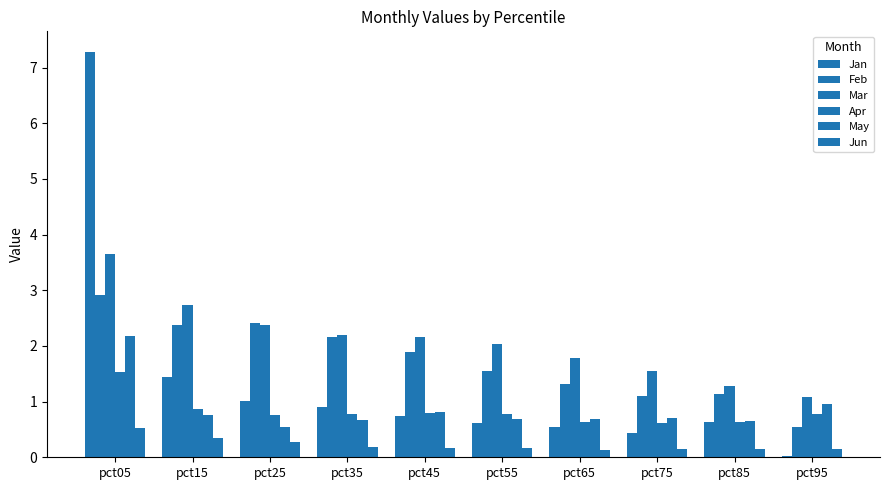

How many groups of bars are there?

10